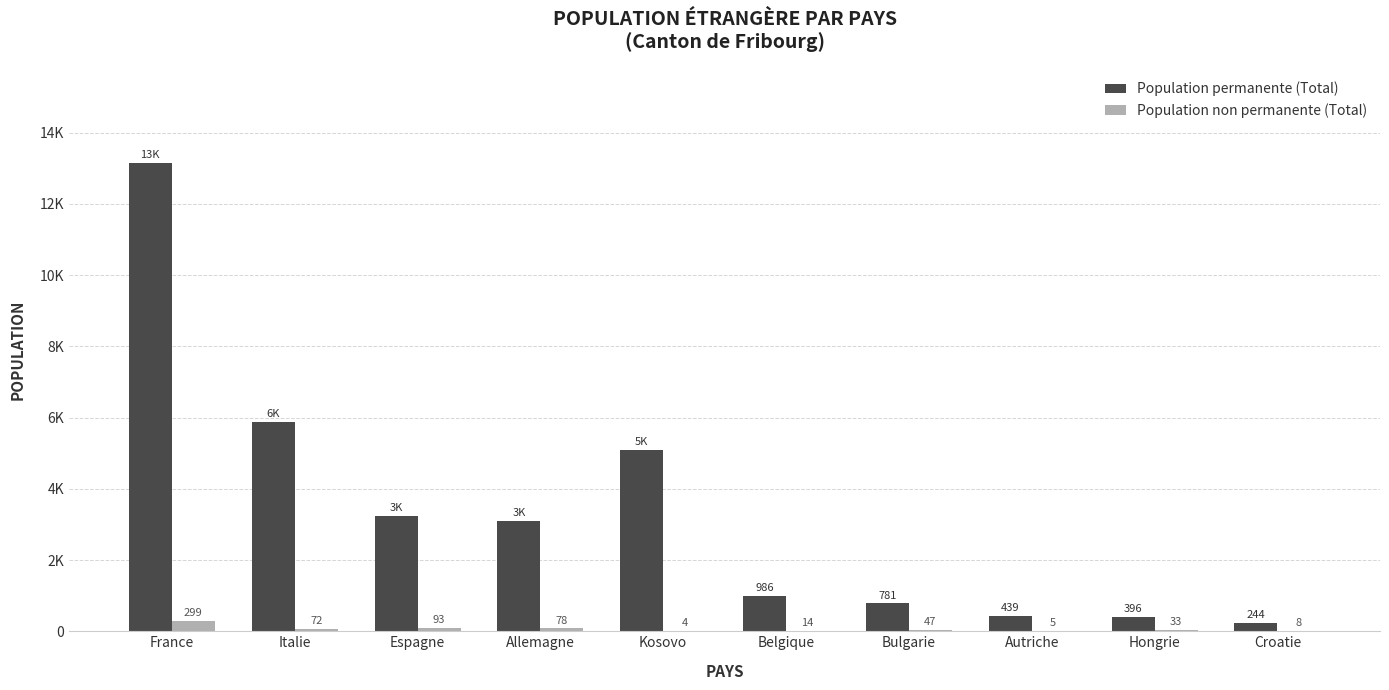

What is the value of the Population permanente (Total) bar at the 8th from the left?

439